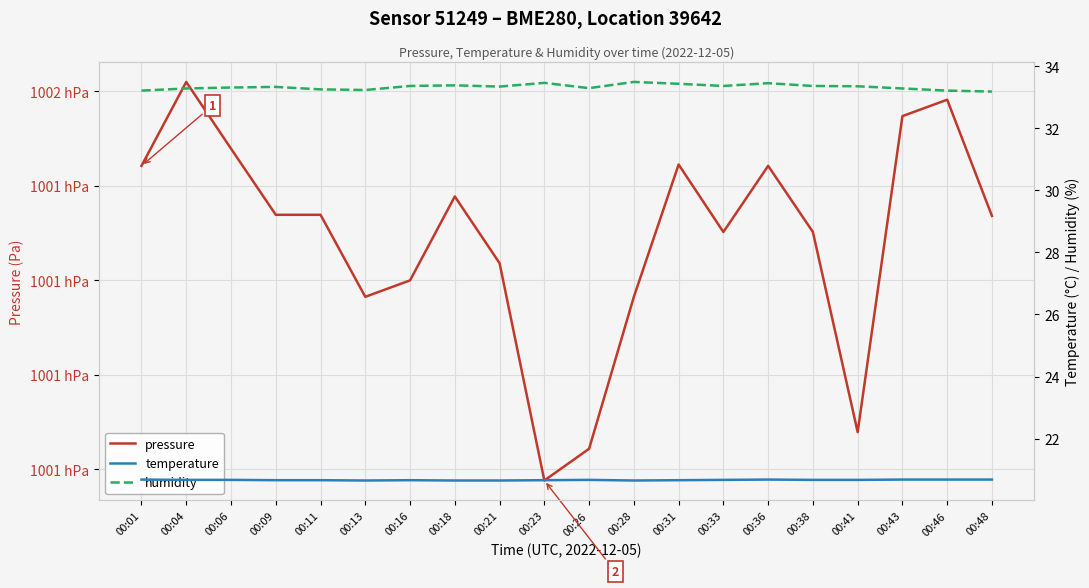

True or false: pressure has more than 1 interior local peaks.

True